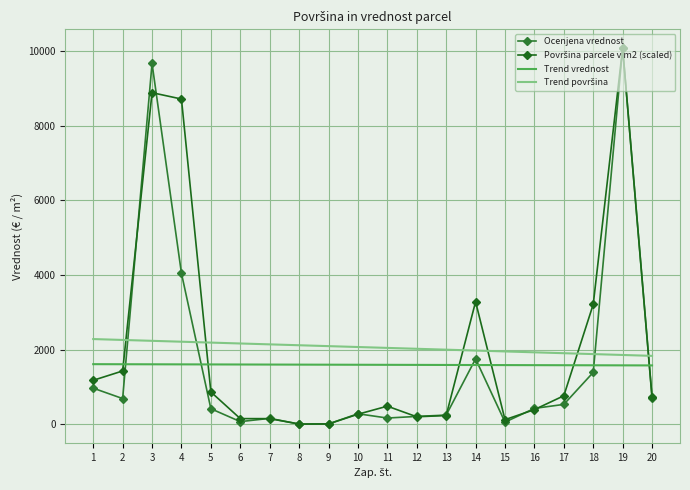

Reading left to right, transcribe all the data shown in this chart.

Ocenjena vrednost: 970.5	691.7	9661.0	4043.0	419.8	74.7	162.0	9.7	13.0	285.1	171.0	213.8	249.5	1754.3	61.2	429.0	535.5	1392.4	10071.8	708.2
Površina parcele v m2 (scaled): 1180.6	1430.8	8879.3	8709.4	868.6	154.9	154.9	9.7	12.8	272.3	488.6	204.4	238.3	3284.5	127.1	395.9	766.6	3213.4	10071.8	732.6
Trend vrednost: 1612.5	1610.8	1609.0	1607.3	1605.5	1603.8	1602.0	1600.2	1598.5	1596.7	1595.0	1593.2	1591.5	1589.7	1588.0	1586.2	1584.4	1582.7	1580.9	1579.2
Trend površina: 2284.6	2260.9	2237.3	2213.6	2190.0	2166.3	2142.6	2119.0	2095.3	2071.7	2048.0	2024.3	2000.7	1977.0	1953.4	1929.7	1906.0	1882.4	1858.7	1835.1